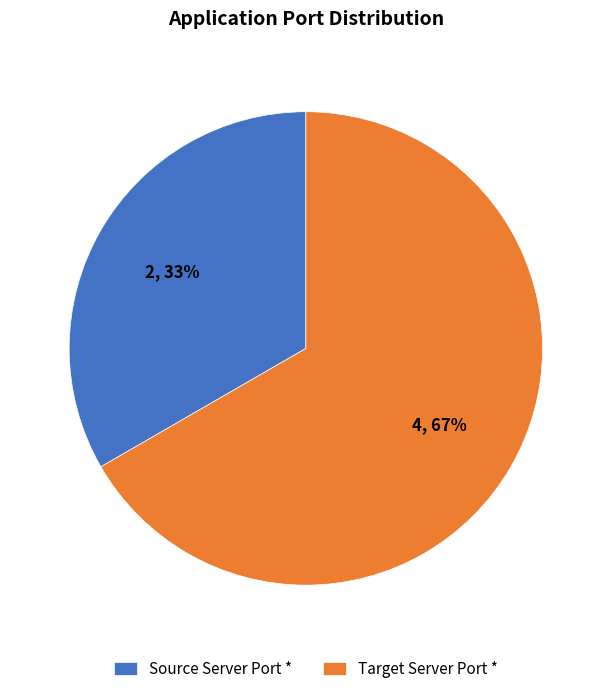

To the nearest percent, what is the combined percentage of Source Server Port * and Target Server Port *?

100%